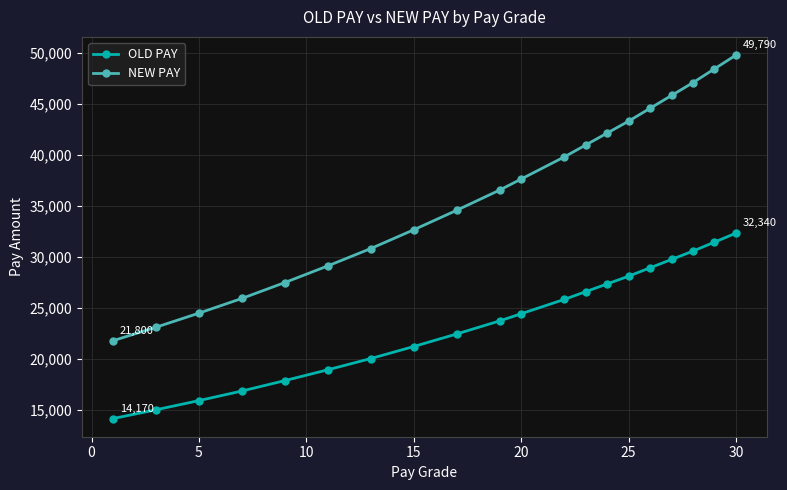

Rank the series by their maximum value, from lowest to highest.

OLD PAY, NEW PAY